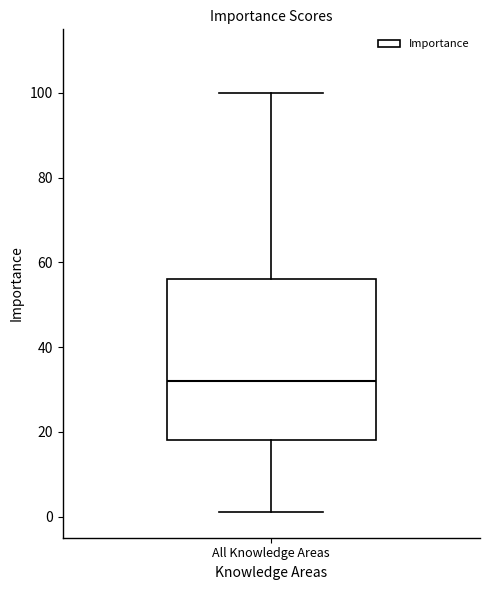

Where does the median line of the box for All Knowledge Areas sit on the y-axis? The values are not printed on the chart, so give them approximately, as read against the axis.

32